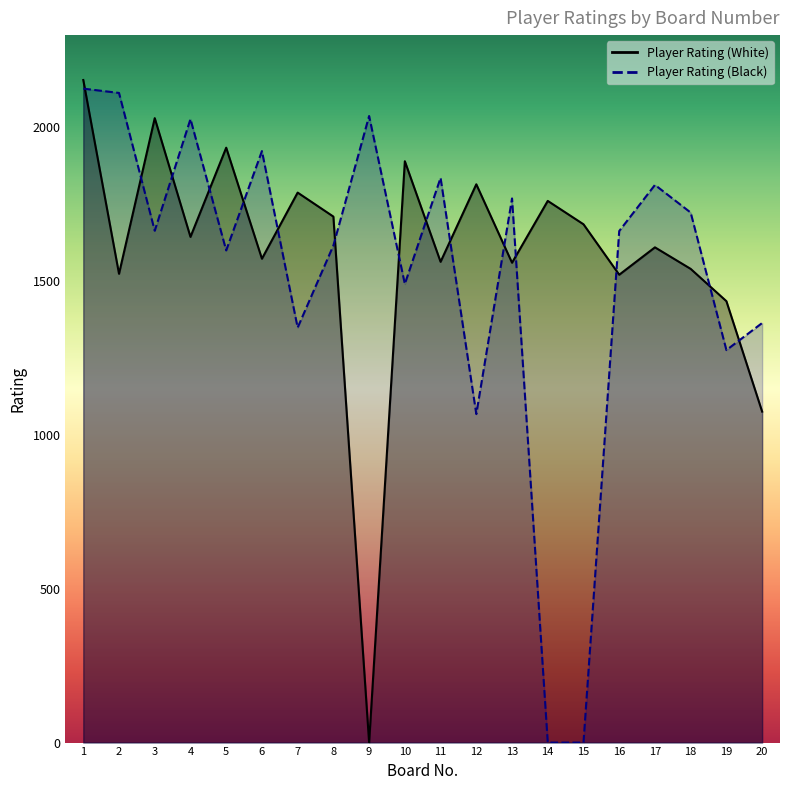

Where does the Player Rating (White) series first go above 1644?

1